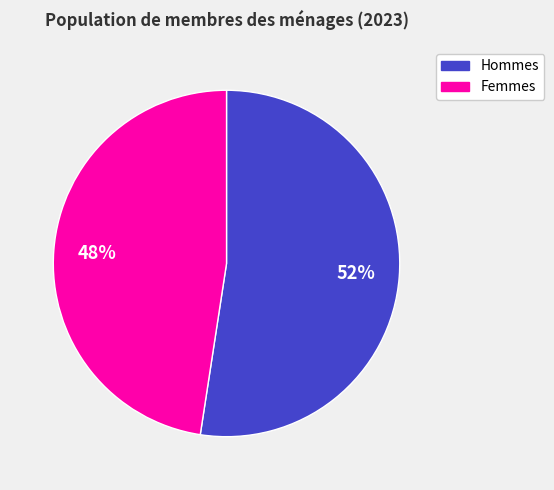

Which category has the biggest portion of the pie?

Hommes